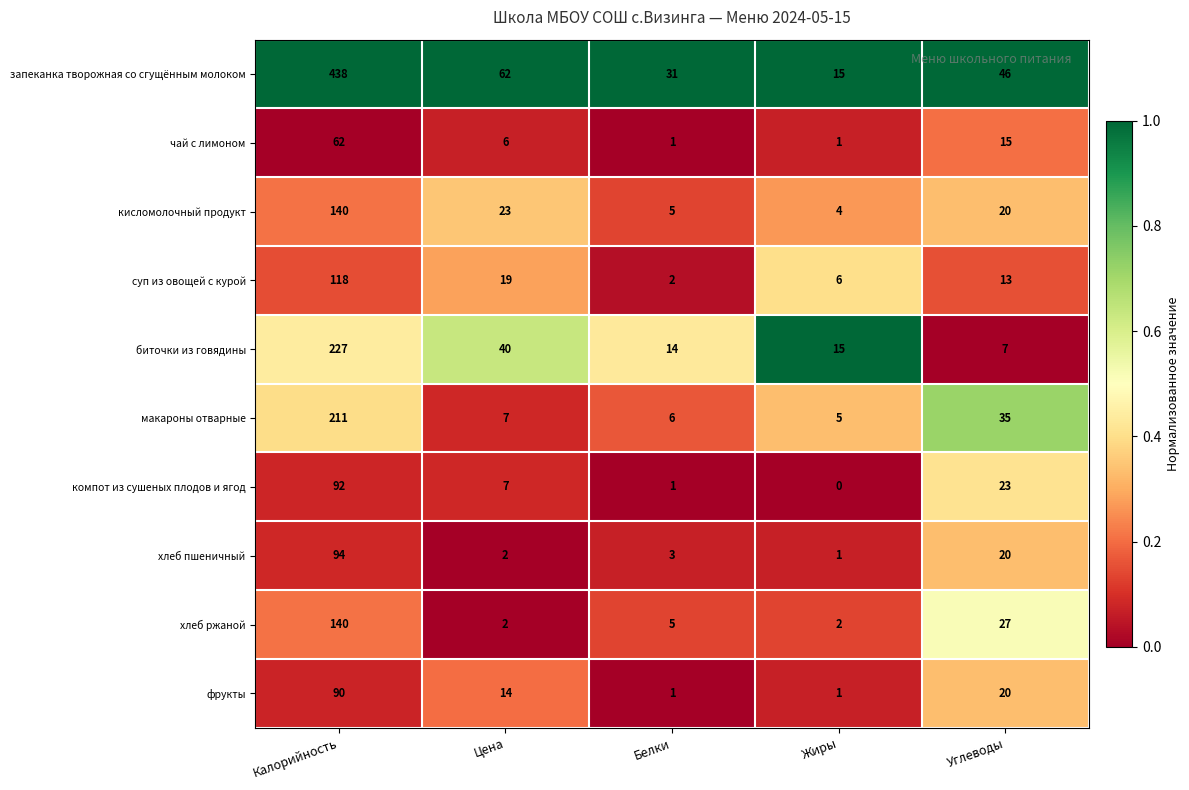

Which series changed the most between Цена and Белки?

запеканка творожная со сгущённым молоком